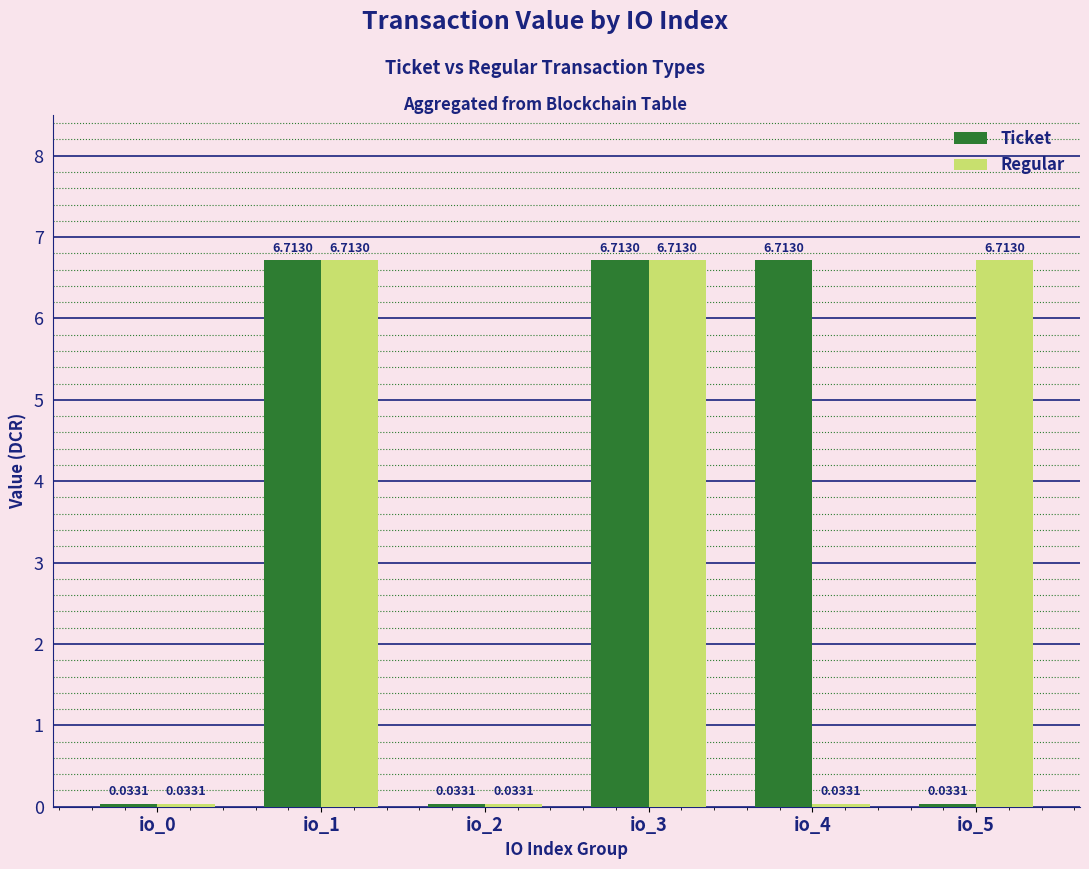

What is the average value of the Regular series?

3.4